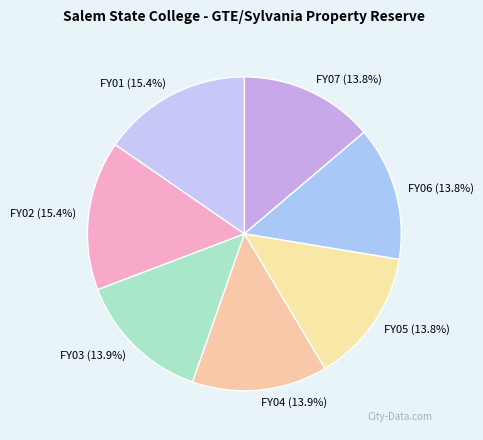

To the nearest percent, what is the combined percentage of FY02 and FY06?

29%